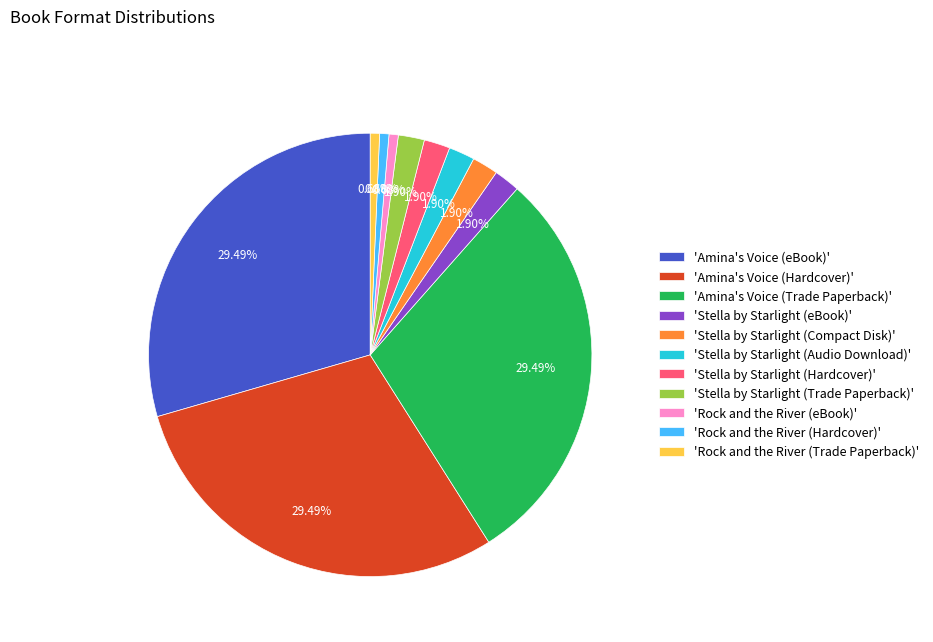

Count the number of slices in the pie.

11